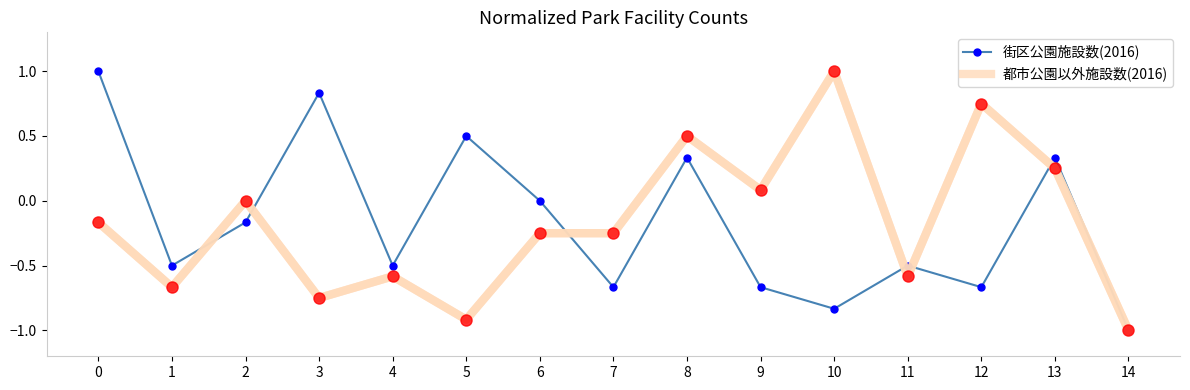

The 都市公園以外施設数(2016) series shows 0.1 at 9. True or false?

True